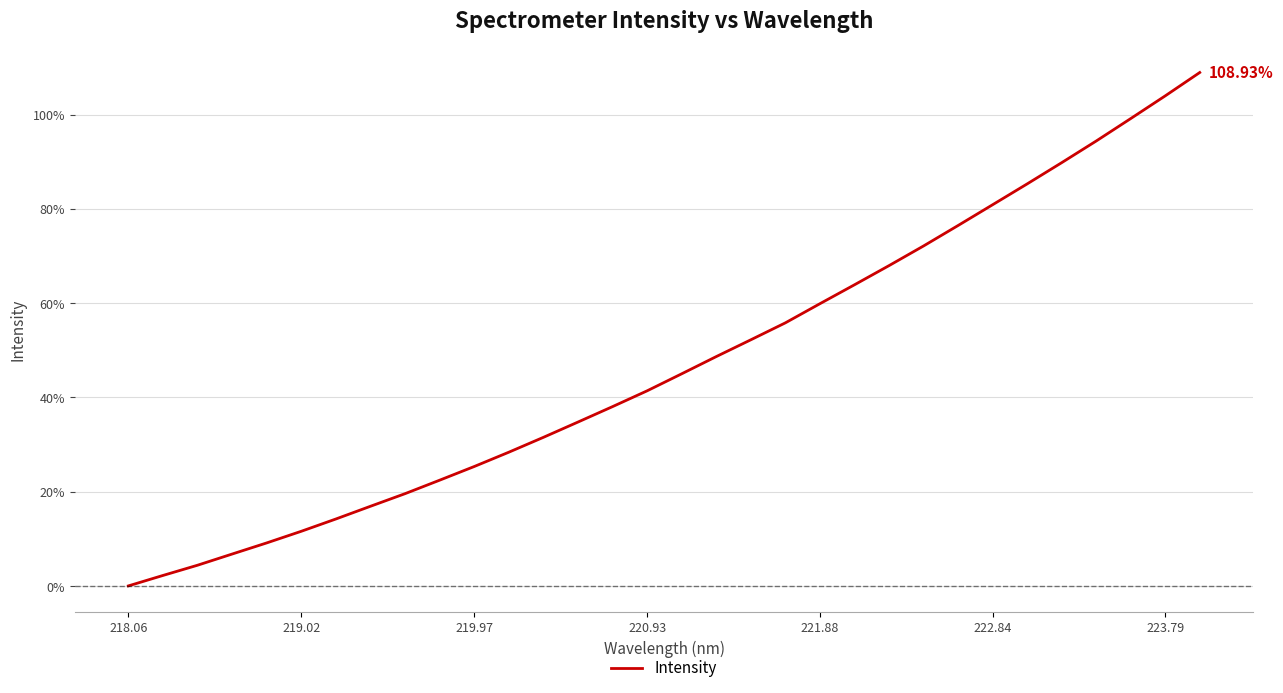

What is the difference between the maximum and minimum values?

108.9